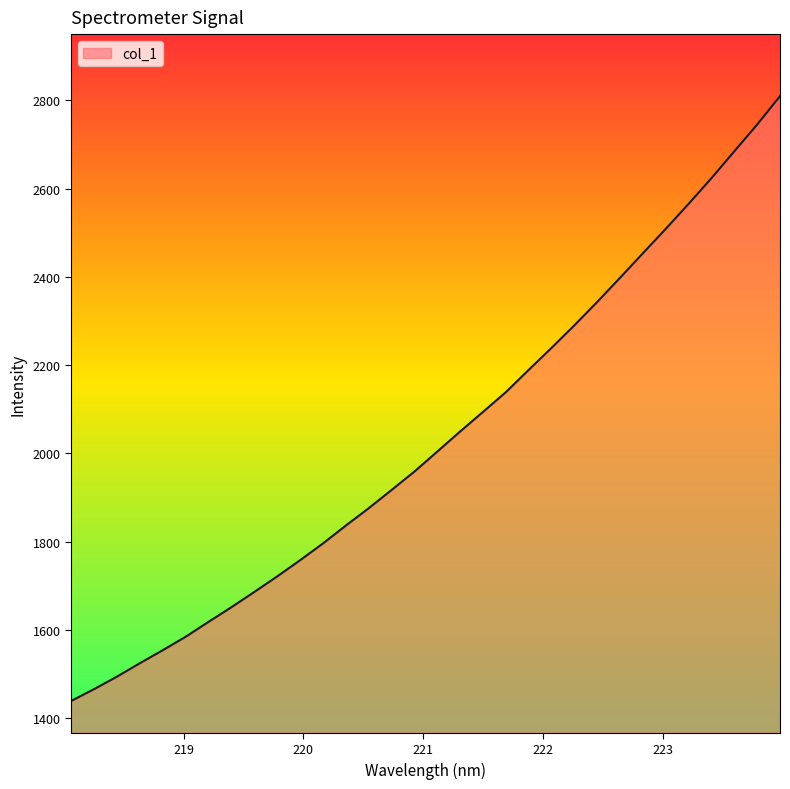

What is the smallest value displayed?

1439.0